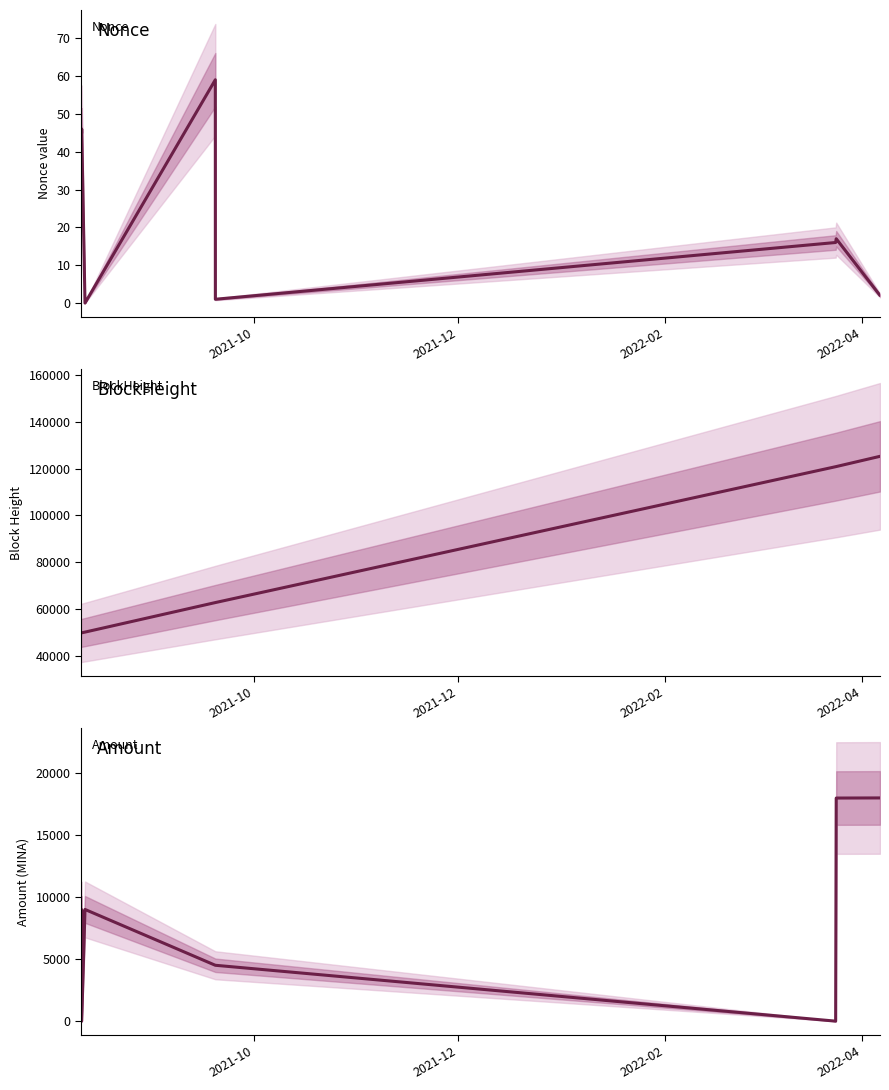

Count the number of categories in the chart.

9